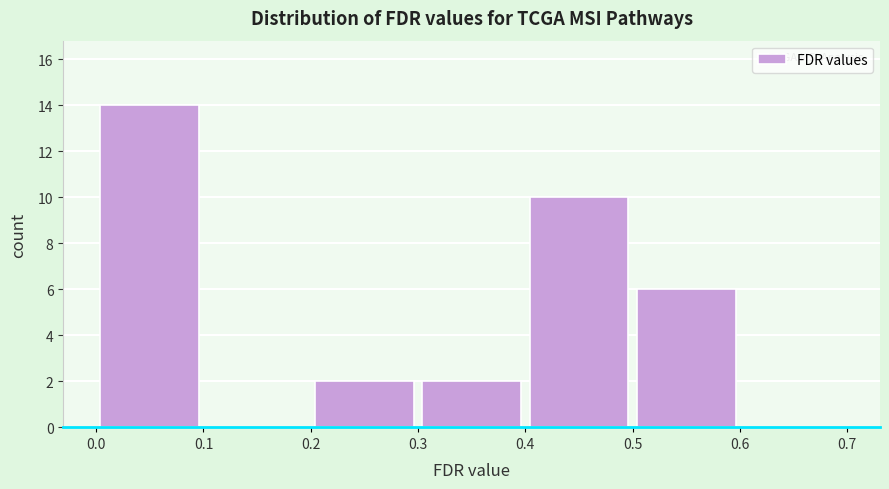

Reading left to right, list every bar in this chart as the range it spans on the x-axis followed by its height. The values are not printed on the chart, so give them approximately, as read against the axis.

0.0 to 0.1: 14
0.1 to 0.2: 0
0.2 to 0.3: 2
0.3 to 0.4: 2
0.4 to 0.5: 10
0.5 to 0.6: 6
0.6 to 0.7: 0